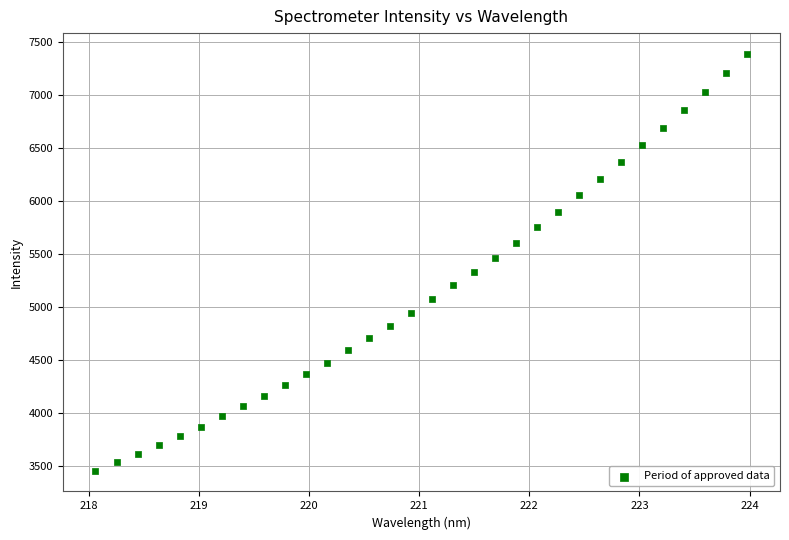

What is the range of Y values (max minus min)?

3934.1